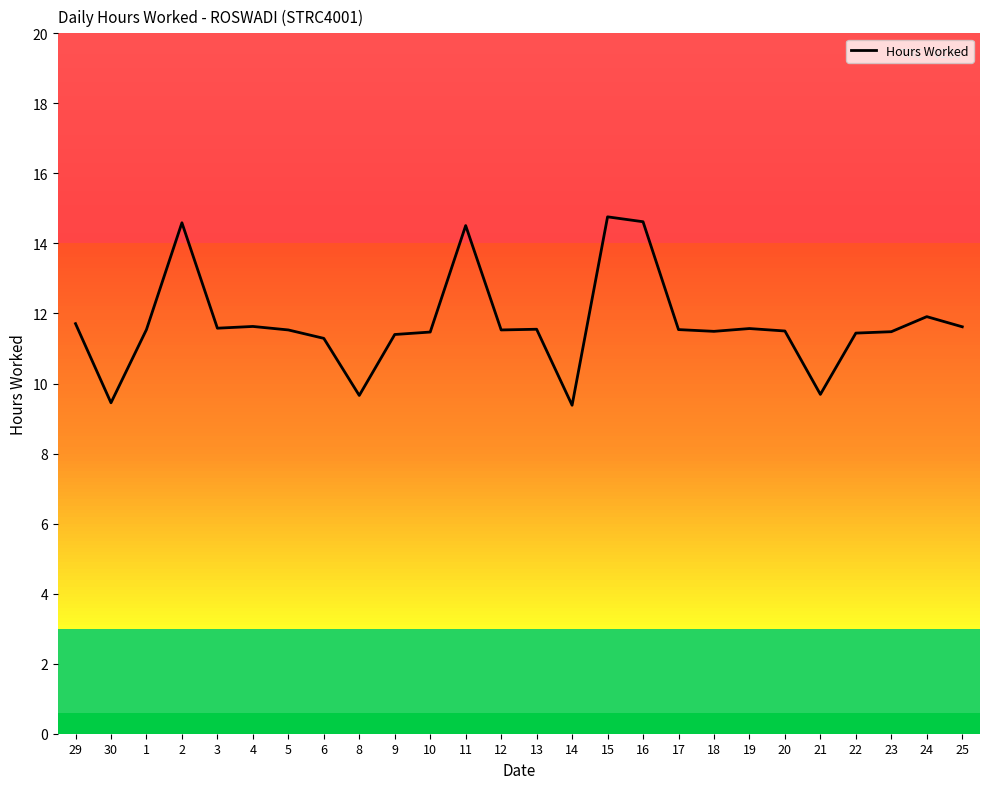

The chart shows a value of 19.6 at 12. True or false?

False